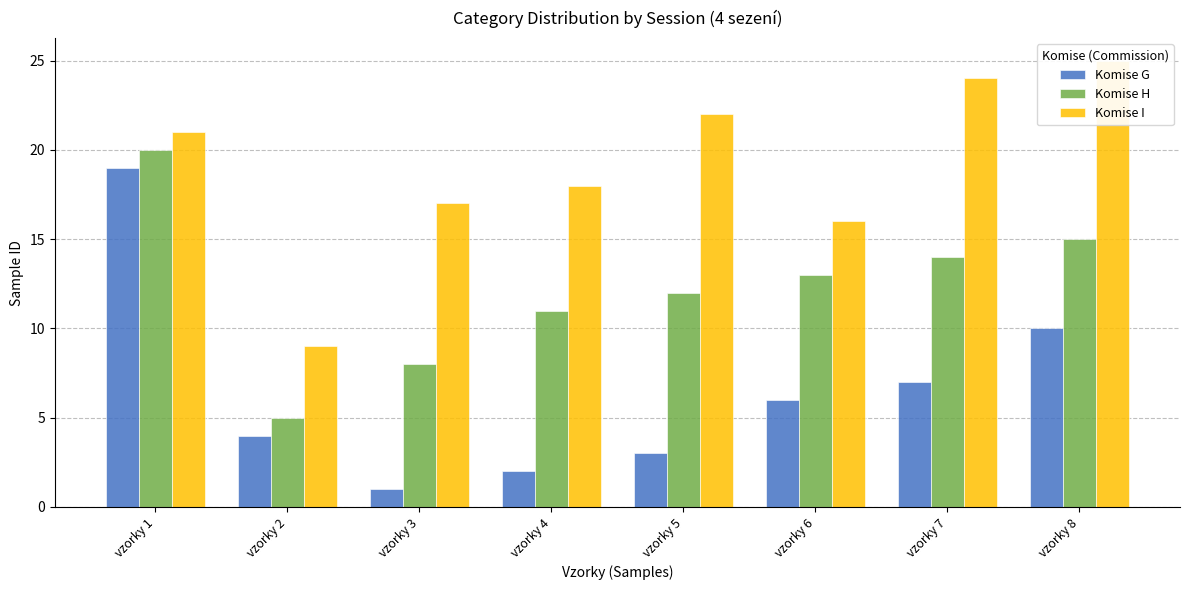

List the labels in order of Komise H value, smallest first.

vzorky 2, vzorky 3, vzorky 4, vzorky 5, vzorky 6, vzorky 7, vzorky 8, vzorky 1